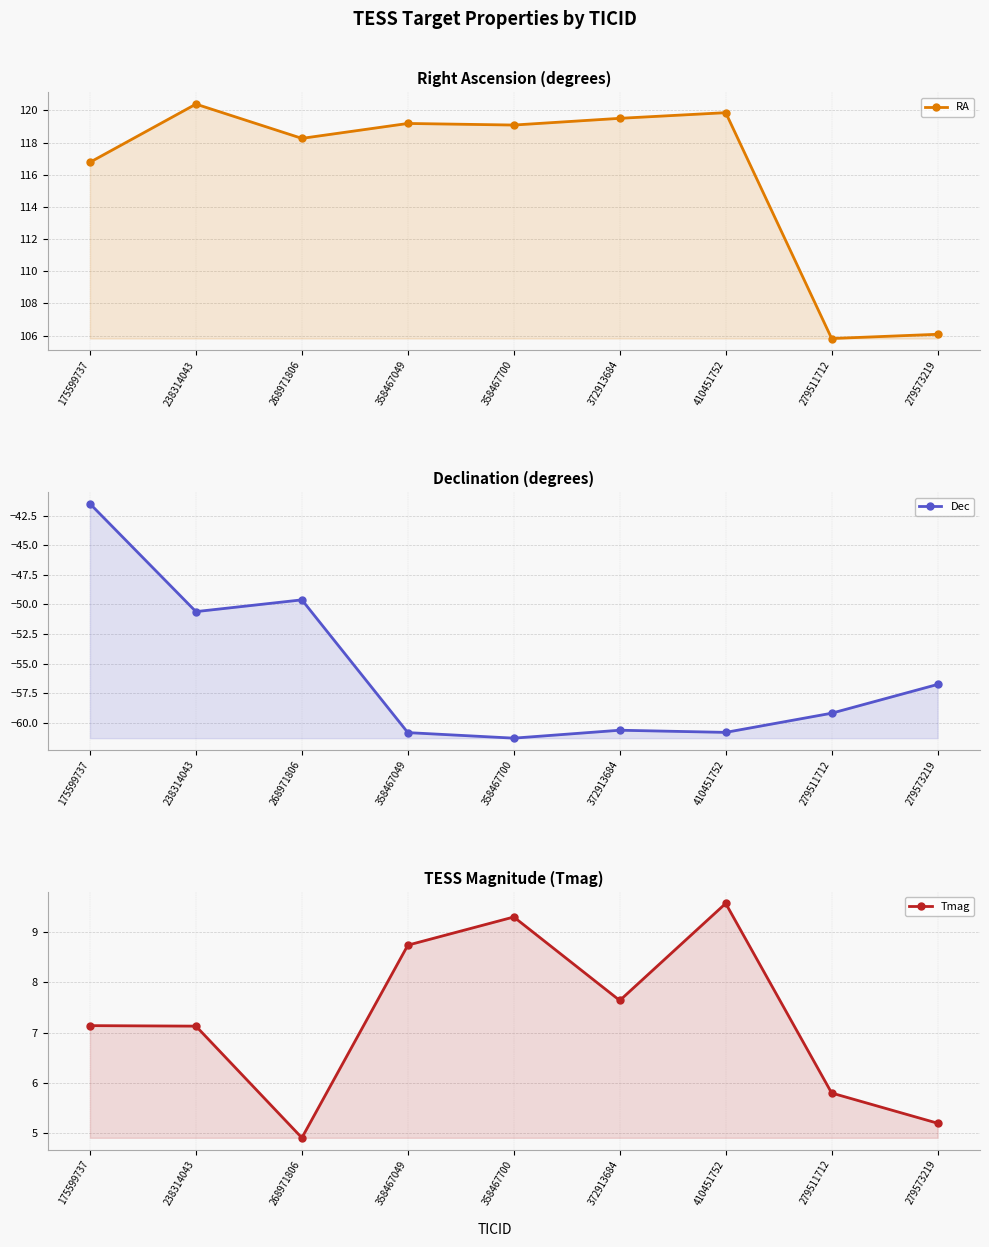

At which label is Tmag closest to 7?

238314043